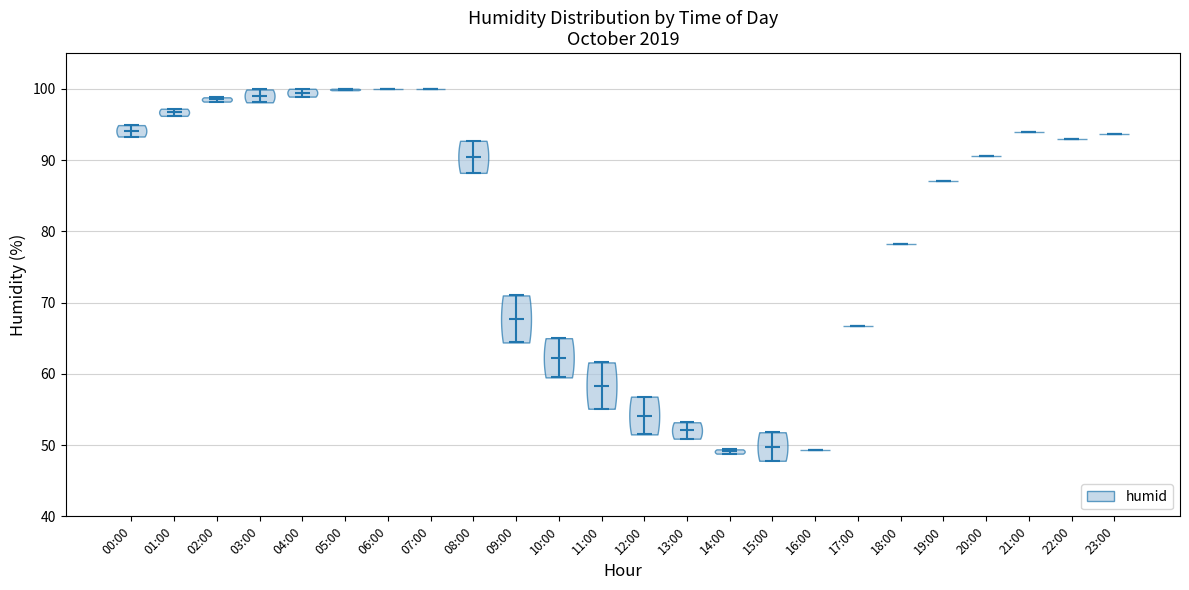

Reading left to right, read every violin against the y-axis: where its median line is, and the lowest and highest points it reaches. The values are not printed on the chart, so give them approximately, as read against the axis.

00:00: median line 94, lowest point 93, highest point 95
01:00: median line 97, lowest point 96, highest point 97
02:00: median line 99, lowest point 98, highest point 99
03:00: median line 99, lowest point 98, highest point 100
04:00: median line 99, lowest point 99, highest point 100
05:00: median line 100, lowest point 100, highest point 100
06:00: median line 100, lowest point 100, highest point 100
07:00: median line 100, lowest point 100, highest point 100
08:00: median line 90, lowest point 88, highest point 93
09:00: median line 68, lowest point 64, highest point 71
10:00: median line 62, lowest point 60, highest point 65
11:00: median line 58, lowest point 55, highest point 62
12:00: median line 54, lowest point 52, highest point 57
13:00: median line 52, lowest point 51, highest point 53
14:00: median line 49, lowest point 49, highest point 49
15:00: median line 50, lowest point 48, highest point 52
16:00: median line 49, lowest point 49, highest point 49
17:00: median line 67, lowest point 67, highest point 67
18:00: median line 78, lowest point 78, highest point 78
19:00: median line 87, lowest point 87, highest point 87
20:00: median line 91, lowest point 91, highest point 91
21:00: median line 94, lowest point 94, highest point 94
22:00: median line 93, lowest point 93, highest point 93
23:00: median line 94, lowest point 94, highest point 94